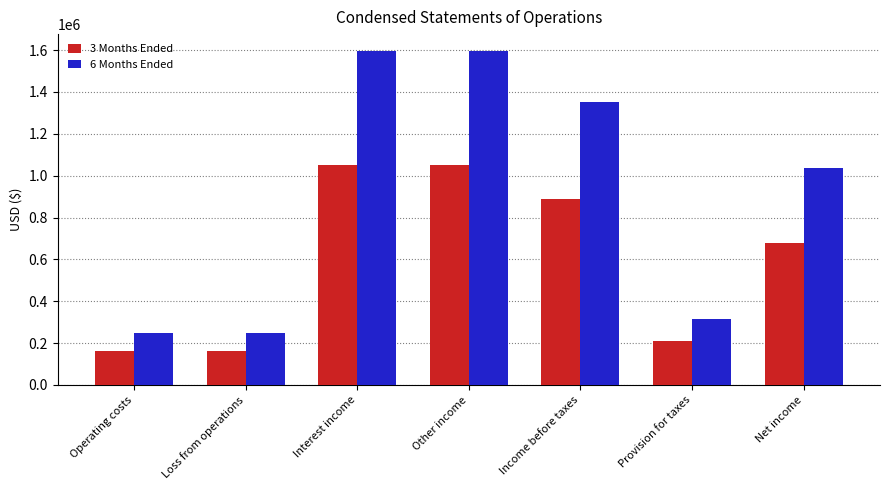

What is the minimum value for 3 Months Ended?

162884